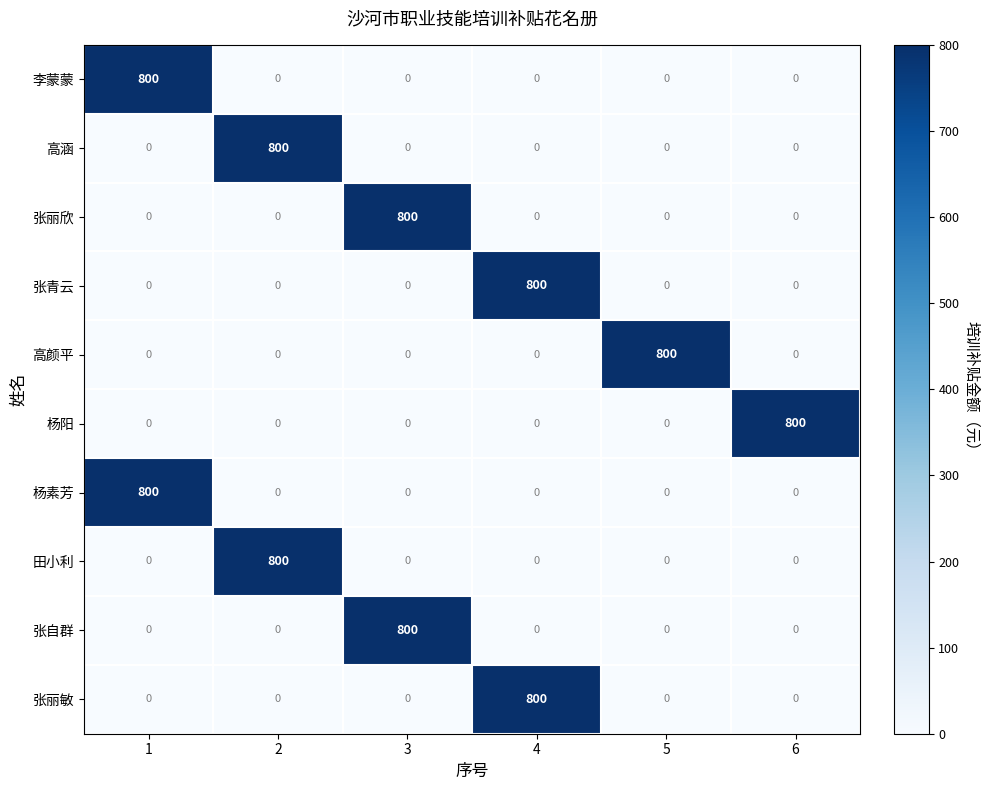

What is the difference between the highest and lowest values at 2?

800